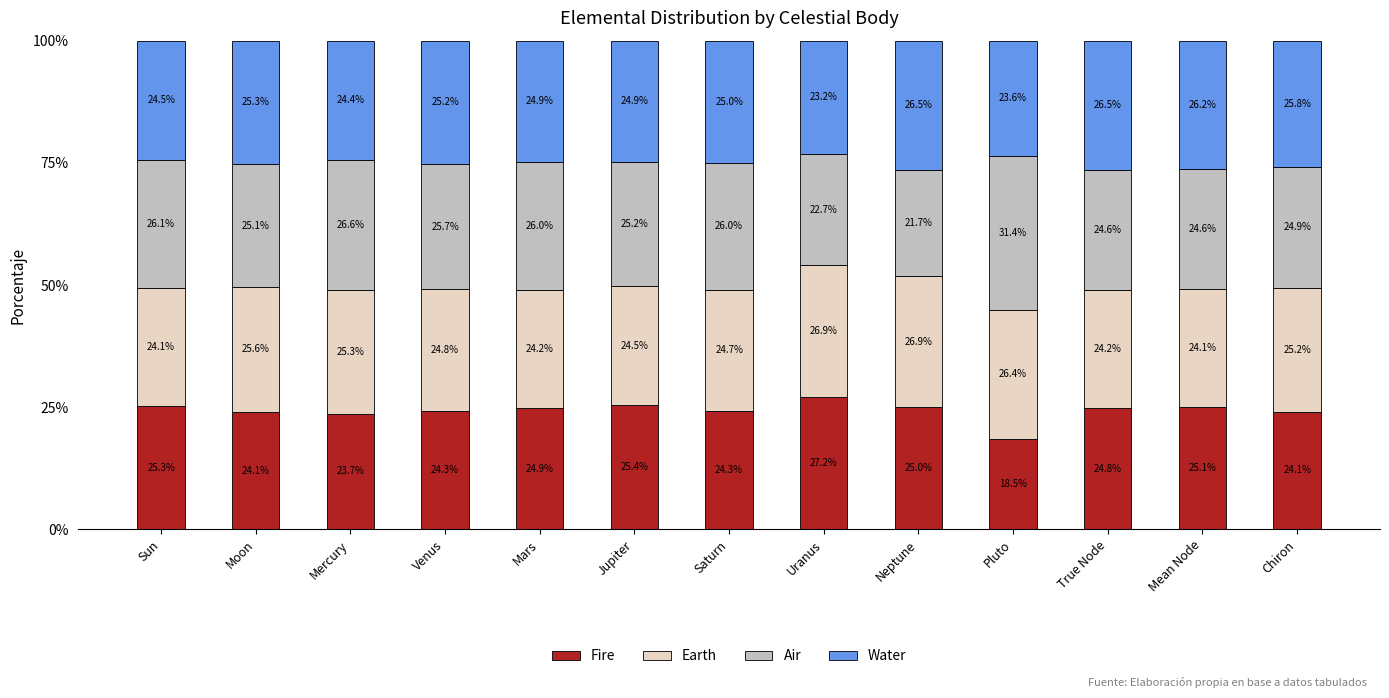

What is the maximum value for Fire?

27.2